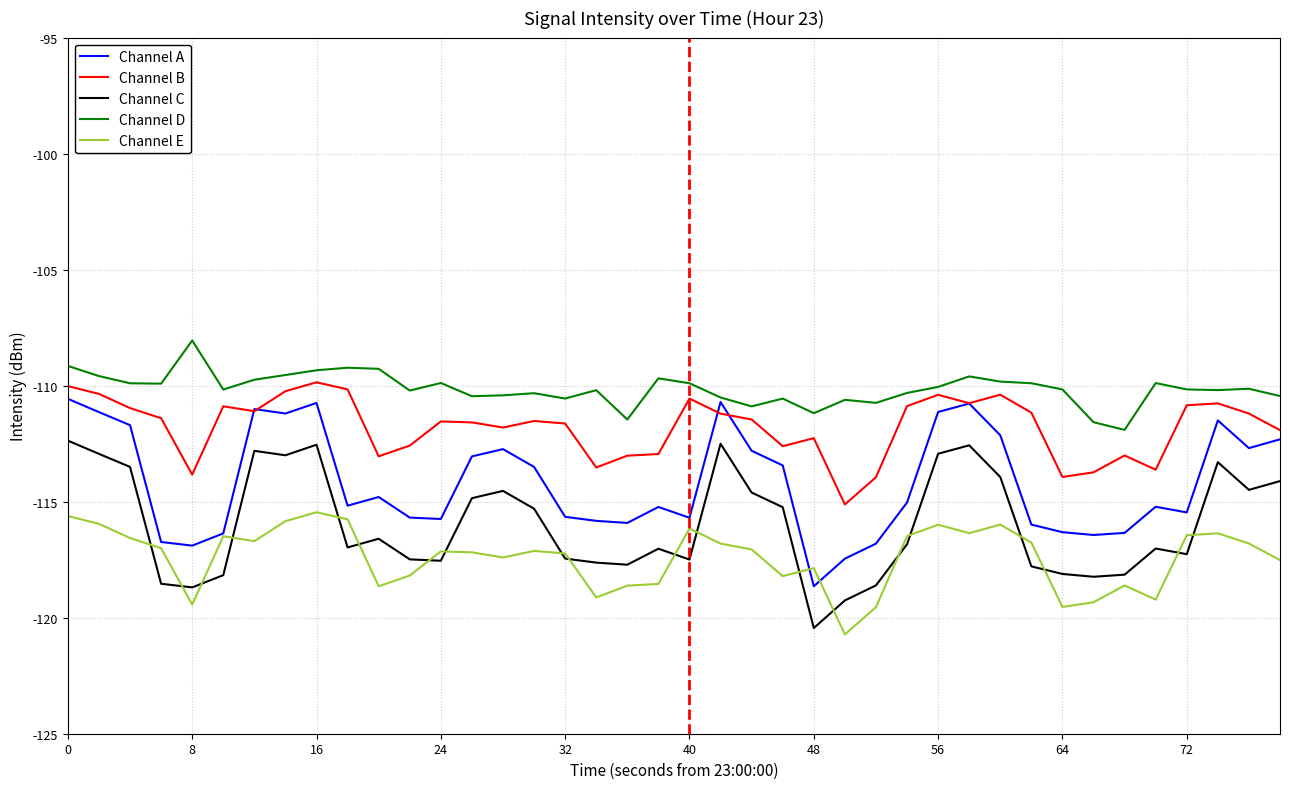

How many lines are shown in the chart?

5